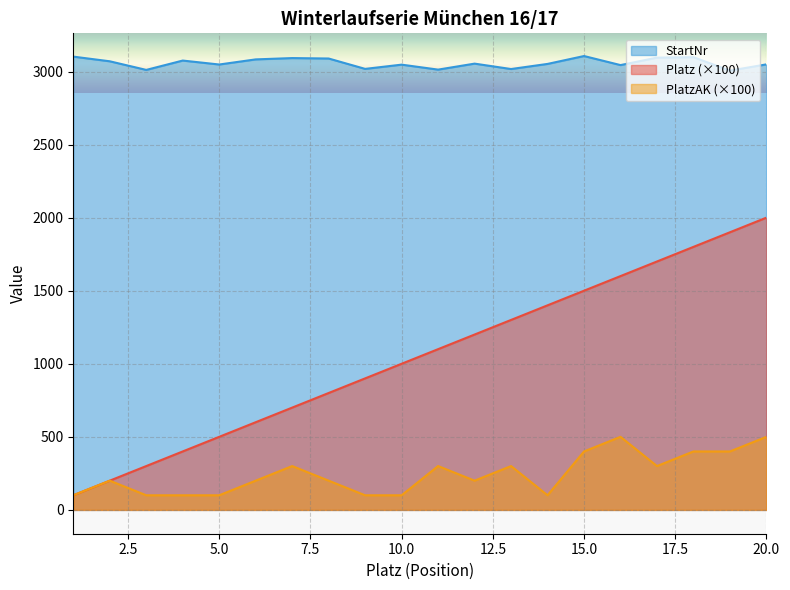

The Platz series shows 300 at 3. True or false?

True